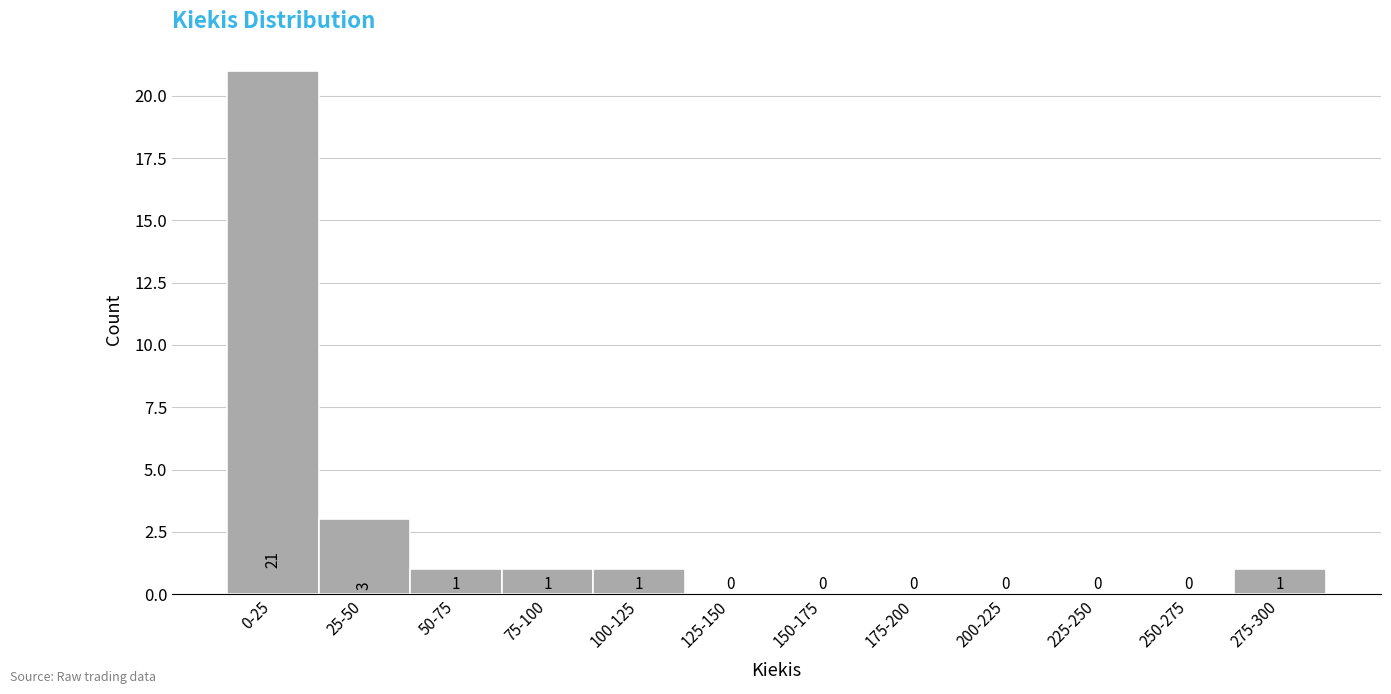

Reading left to right, extract all data points from this chart.

0-25=21	25-50=3	50-75=1	75-100=1	100-125=1	125-150=0	150-175=0	175-200=0	200-225=0	225-250=0	250-275=0	275-300=1